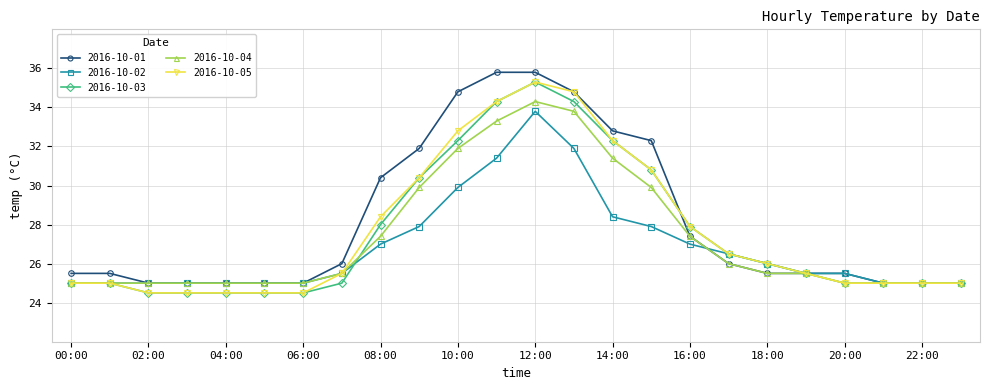

What is the value of the 2016-10-04 point at the 24th from the left?

25.0